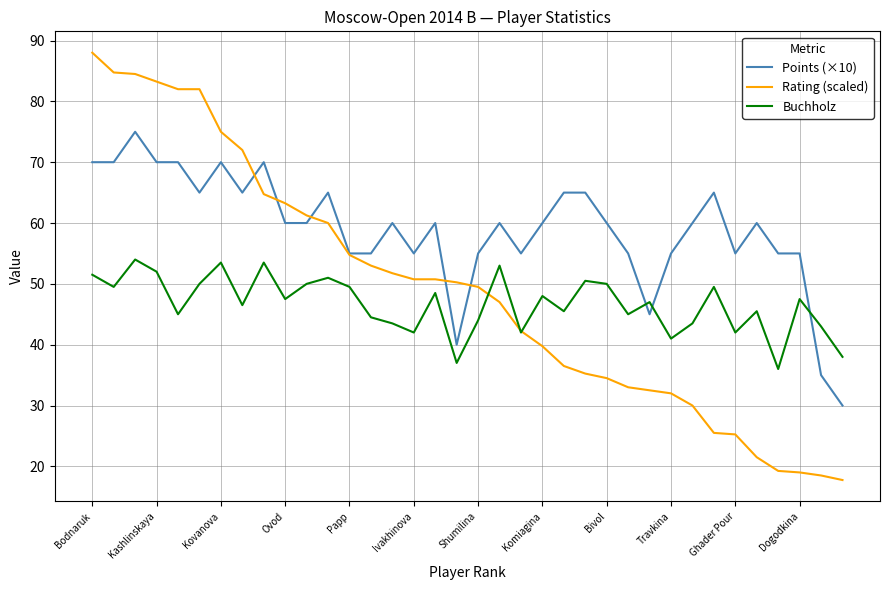

Is this an area chart (filled region under the line)?

No